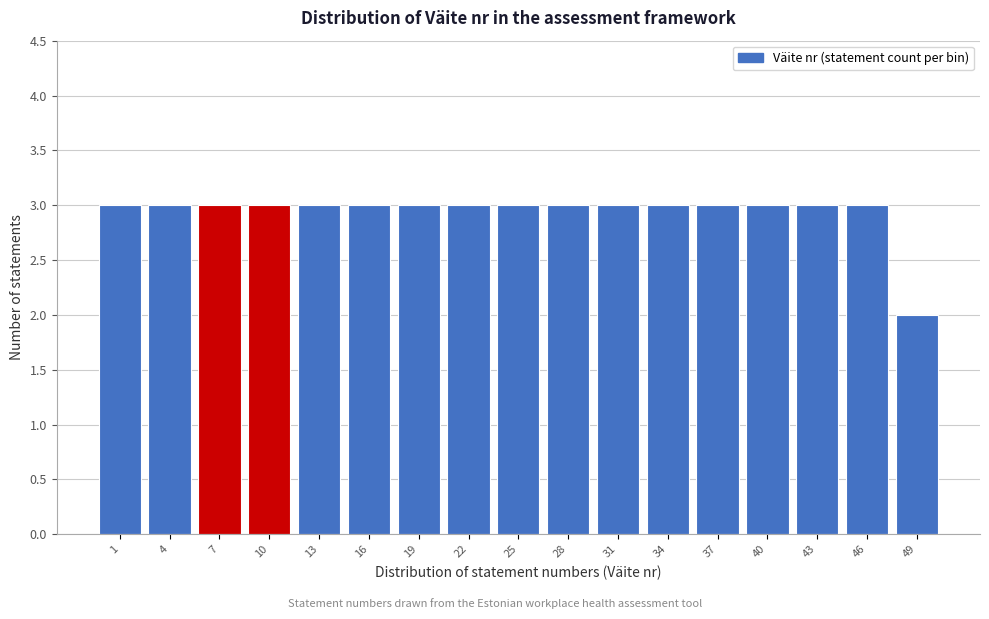

Reading left to right, extract all data points from this chart.

1=3	4=3	7=3	10=3	13=3	16=3	19=3	22=3	25=3	28=3	31=3	34=3	37=3	40=3	43=3	46=3	49=2